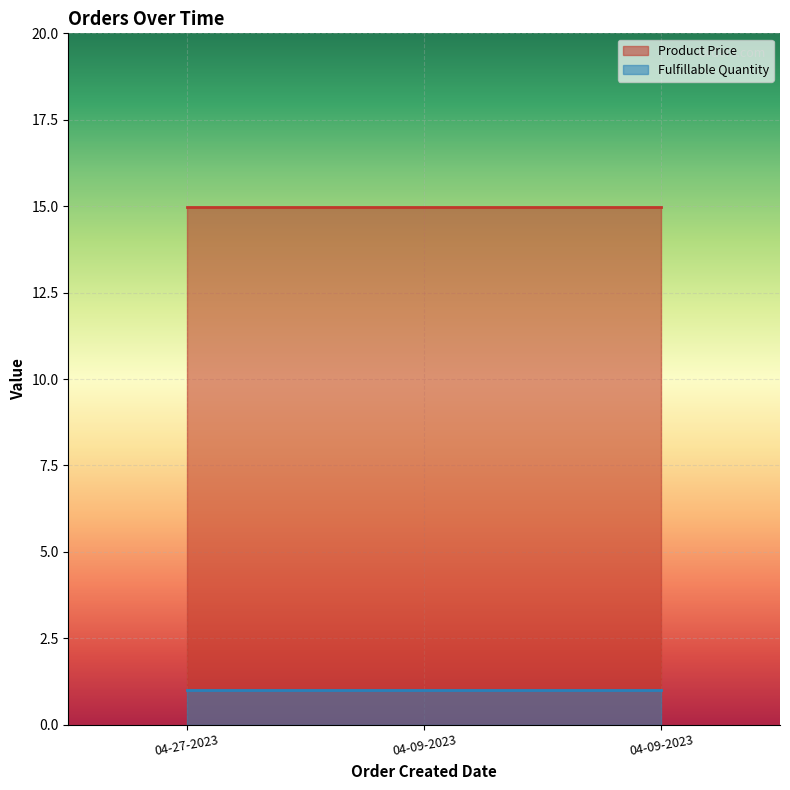

Between 04-09-2023 and 04-27-2023, which is larger?

04-09-2023